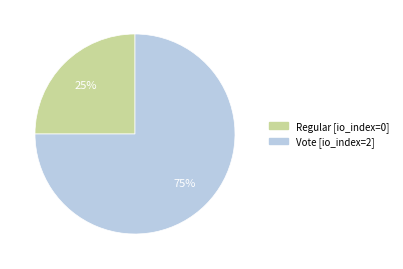

Count the number of slices in the pie.

2